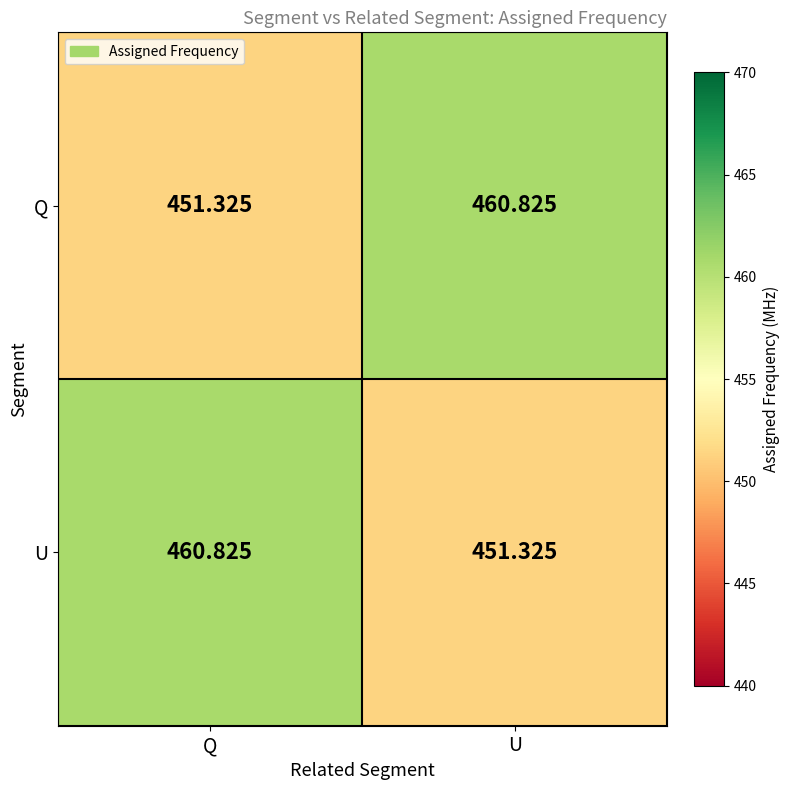

Where is U nearest to the value 456?

U